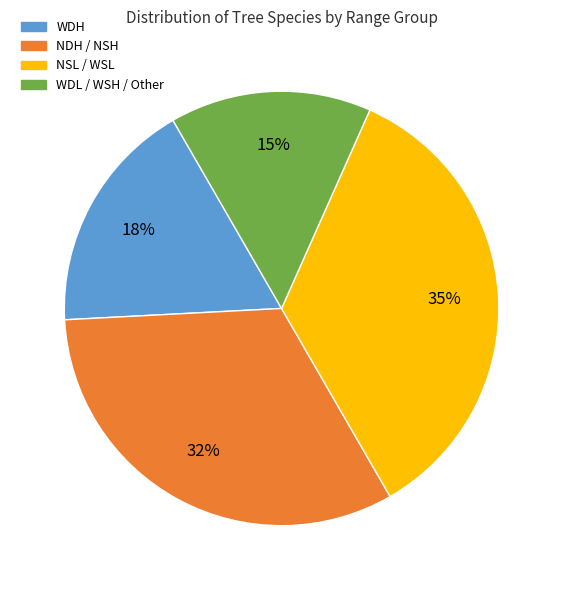

Do NDH / NSH and NSL / WSL together represent more than half of the pie?

Yes